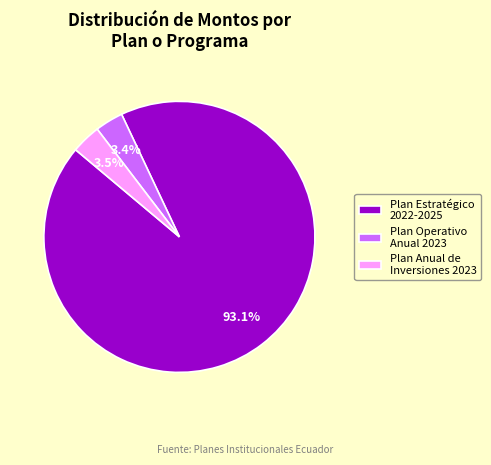

To the nearest percent, what is the average slice percentage?

33%